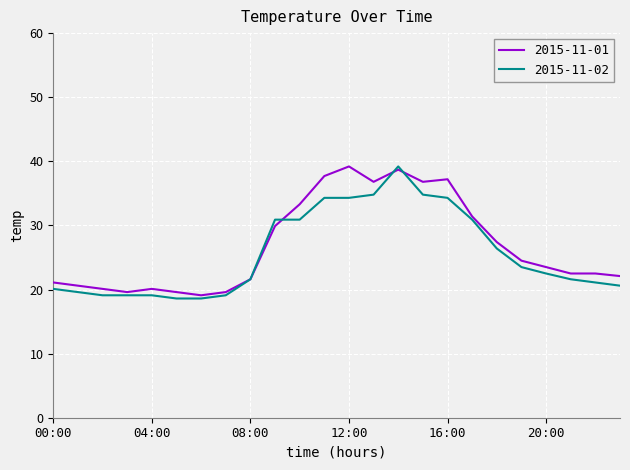

At how many categories does at least one series exceed 34?

6